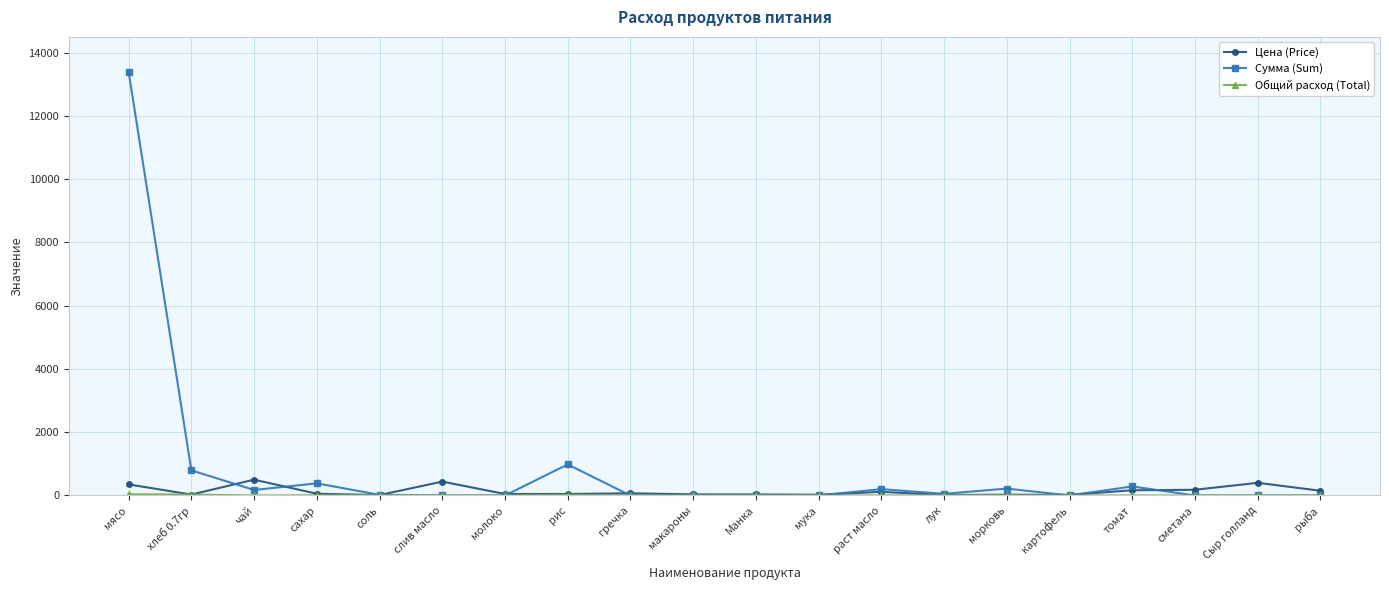

What position from the right is хлеб 0.7гр?

19